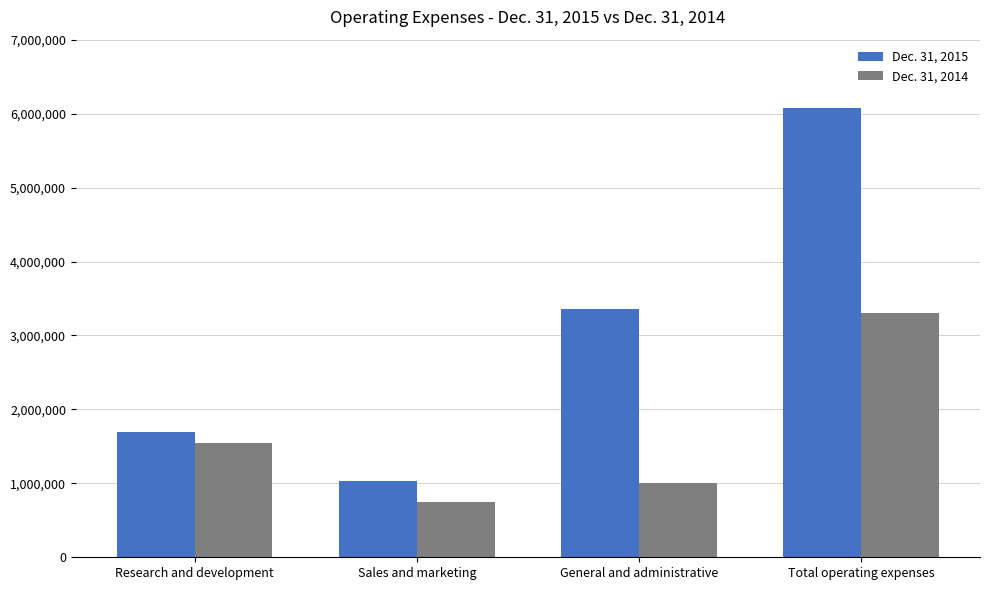

Reading left to right, what are all the values shown in this chart?

Dec. 31, 2015: 1694521	1026211	3359802	6080534
Dec. 31, 2014: 1539392	750480	1009827	3299699